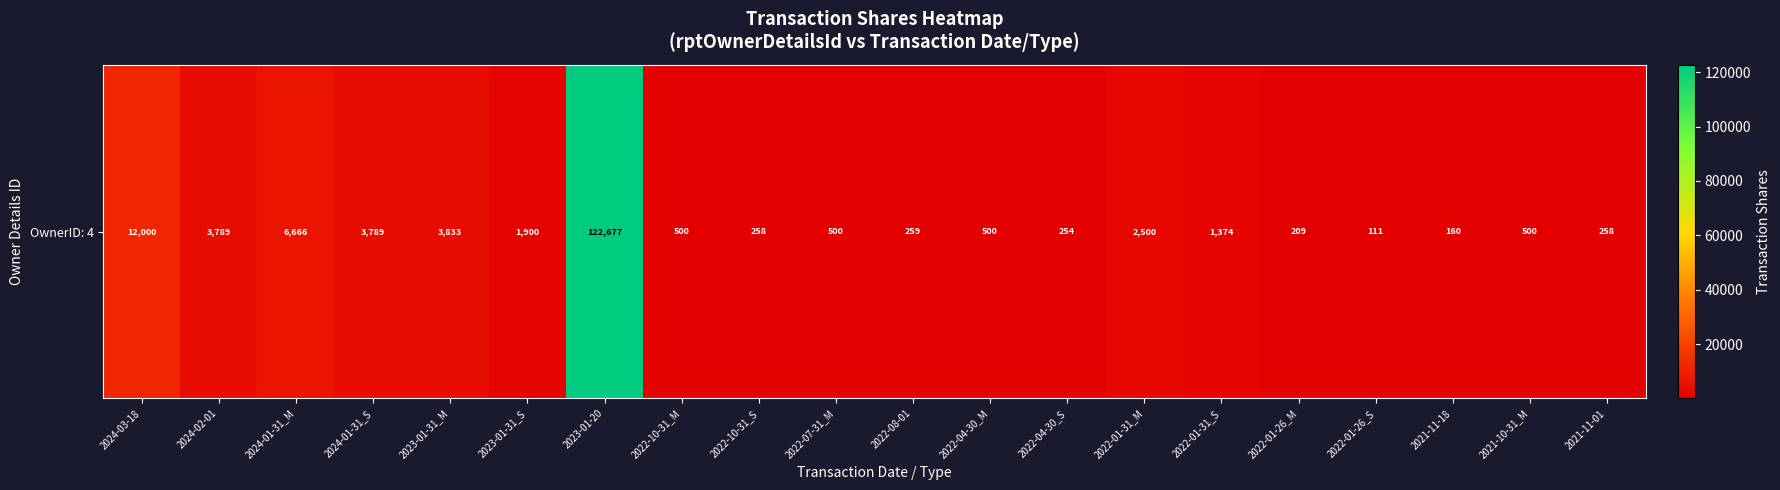

How many data points does each series have?

20